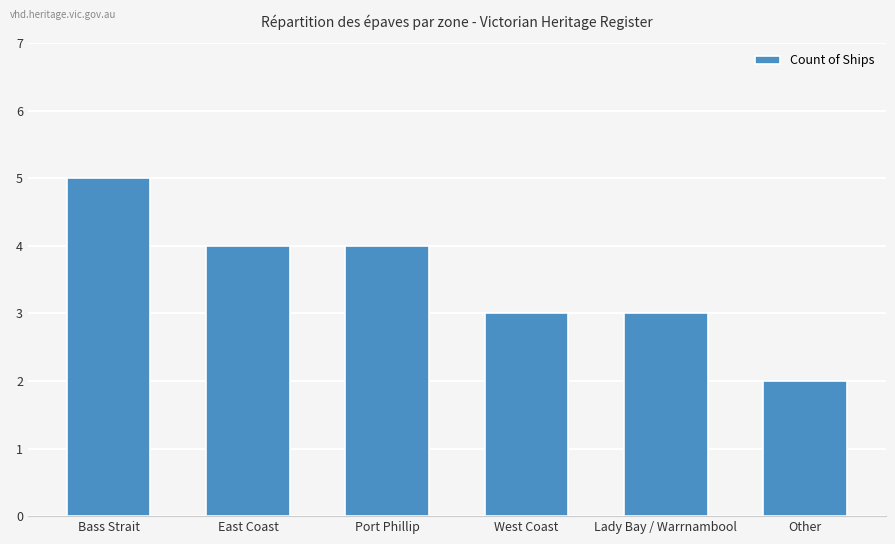

What is the change in value from West Coast to Other?

-1